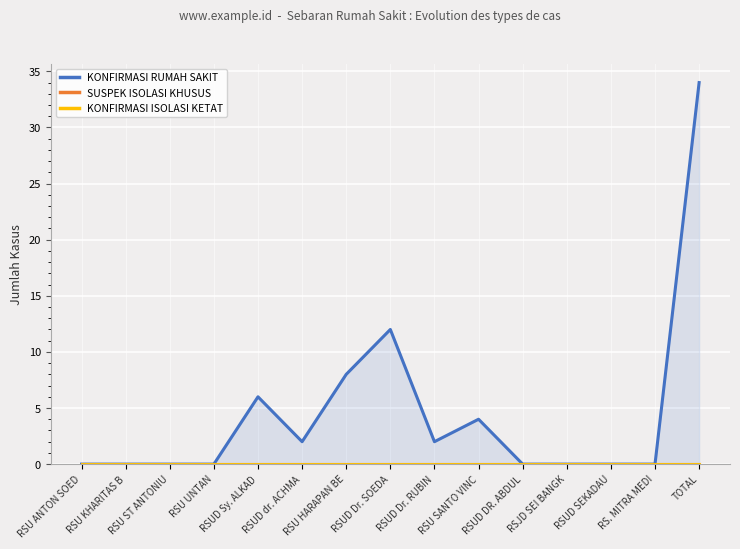

What is the label of the 7th point from the right?

RSUD Dr. RUBIN